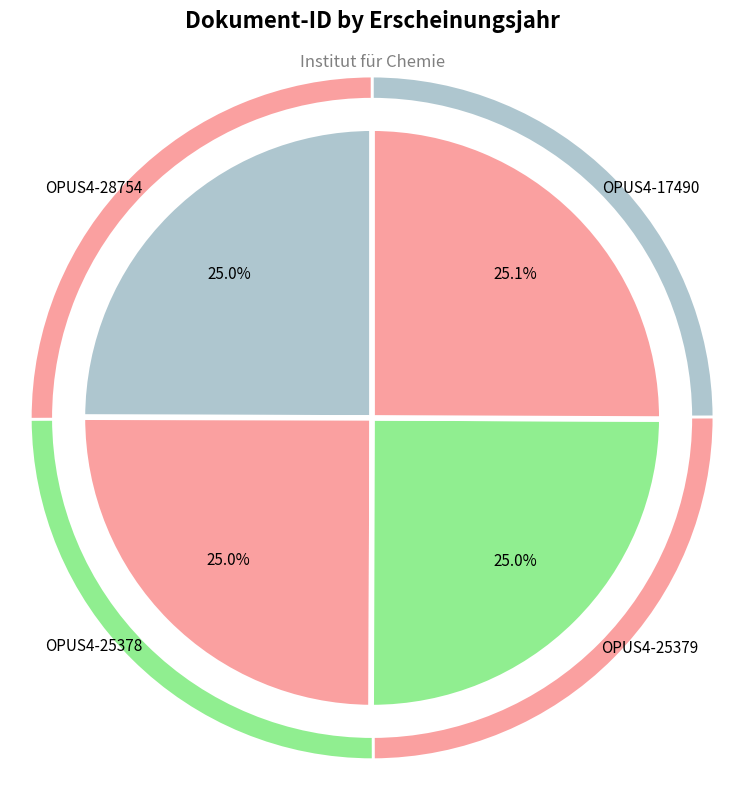

Count the number of slices in the pie.

4